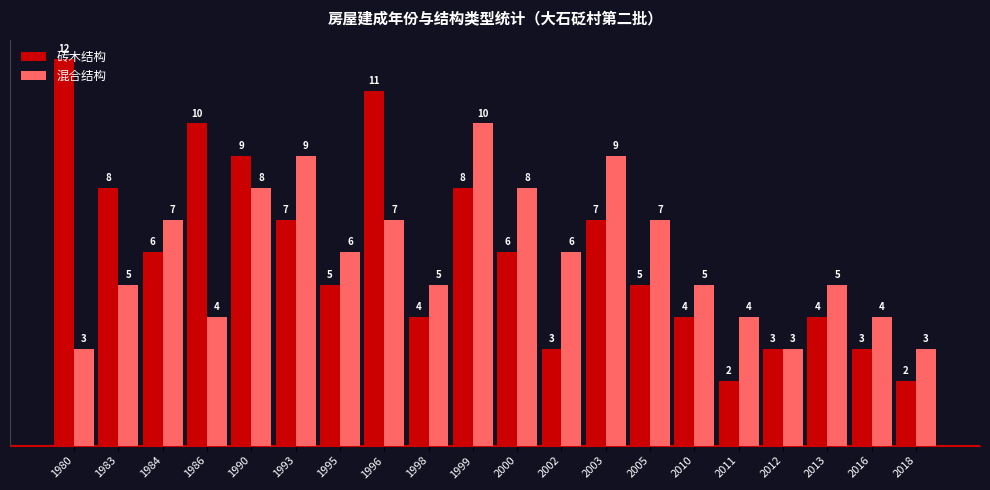

Does the chart contain any negative values?

No